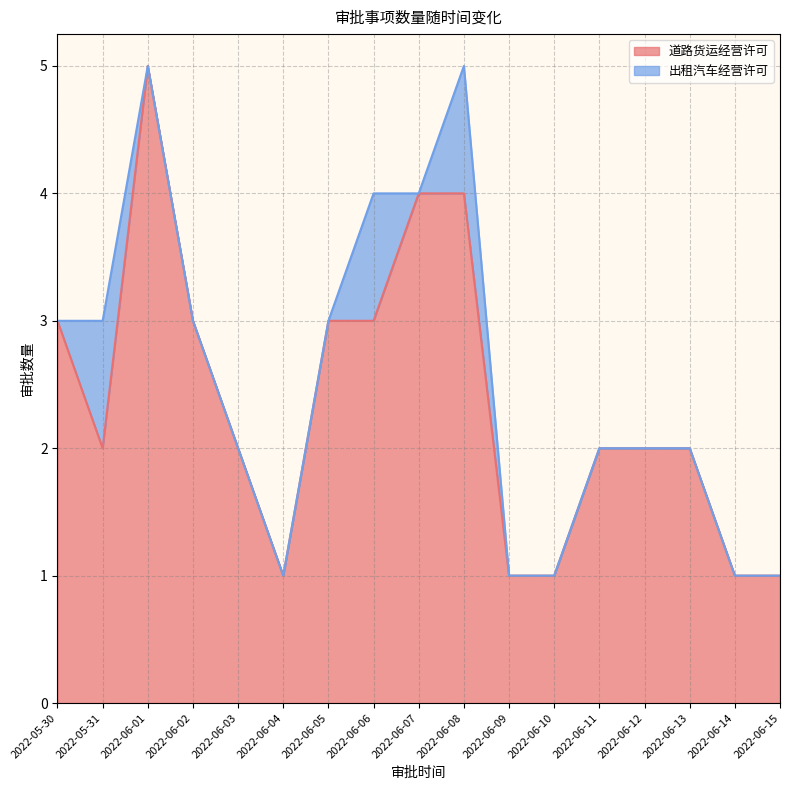

How many points are lower than both their immediate neighbors (excluding endpoints)?

2